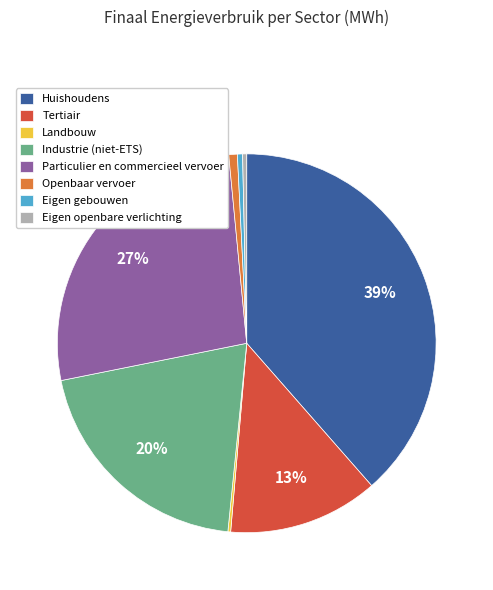

Between Particulier en commercieel vervoer and Industrie (niet-ETS), which is larger?

Particulier en commercieel vervoer